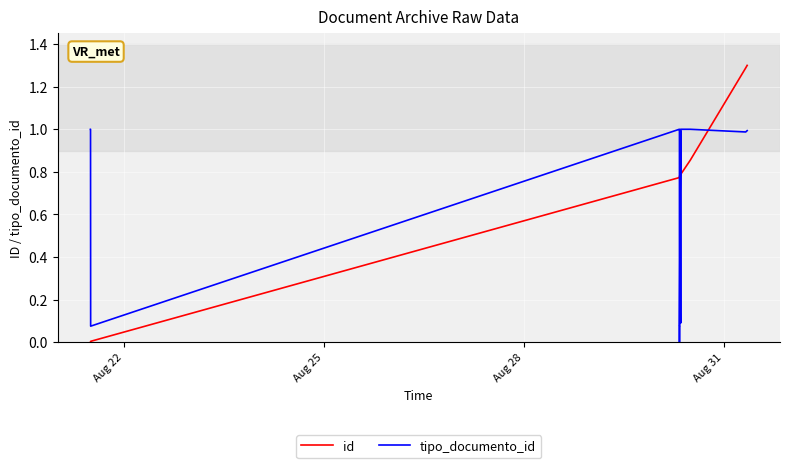

What are all the series names shown in the legend?

id, tipo_documento_id